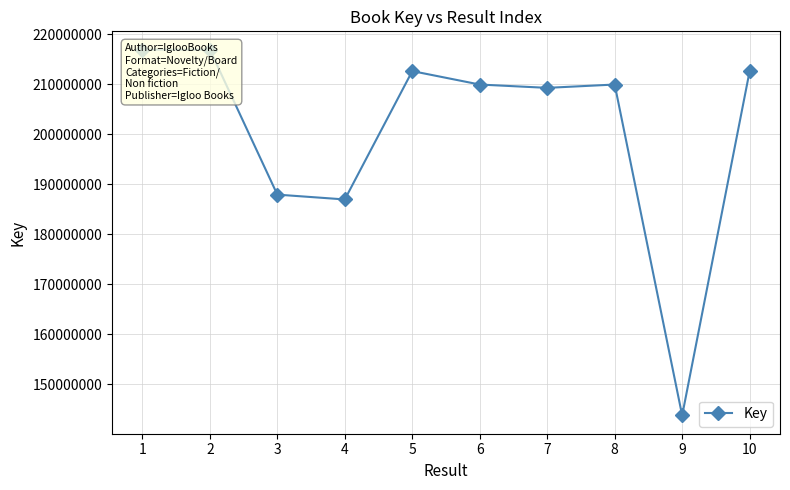

Which category has the lowest value across all series?

9